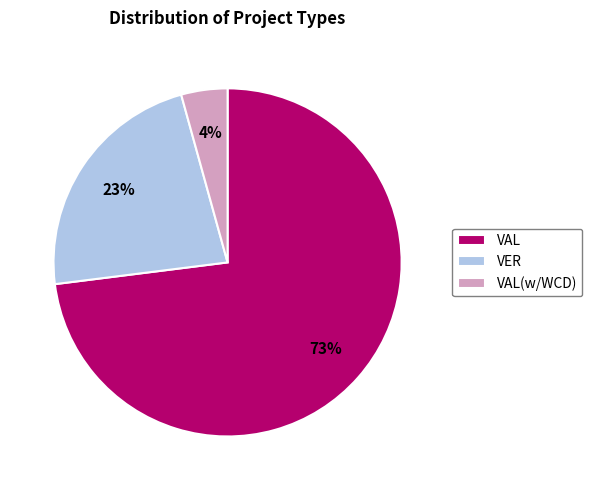

Combined, do VER and VAL account for over 50%?

Yes